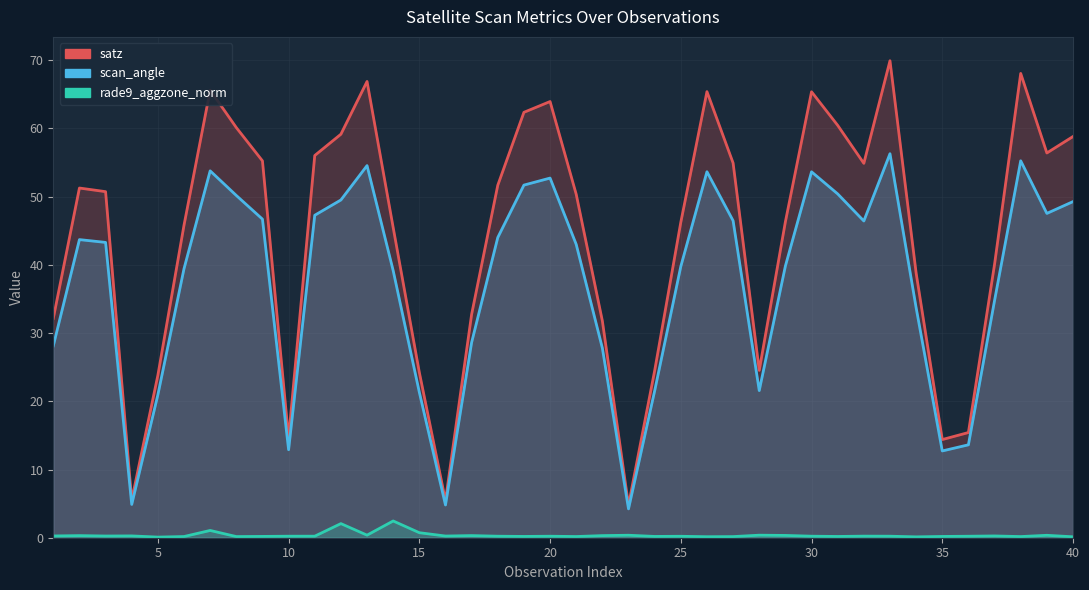

What is the value of the rade9_aggzone_norm point at the 4th from the left?

0.3